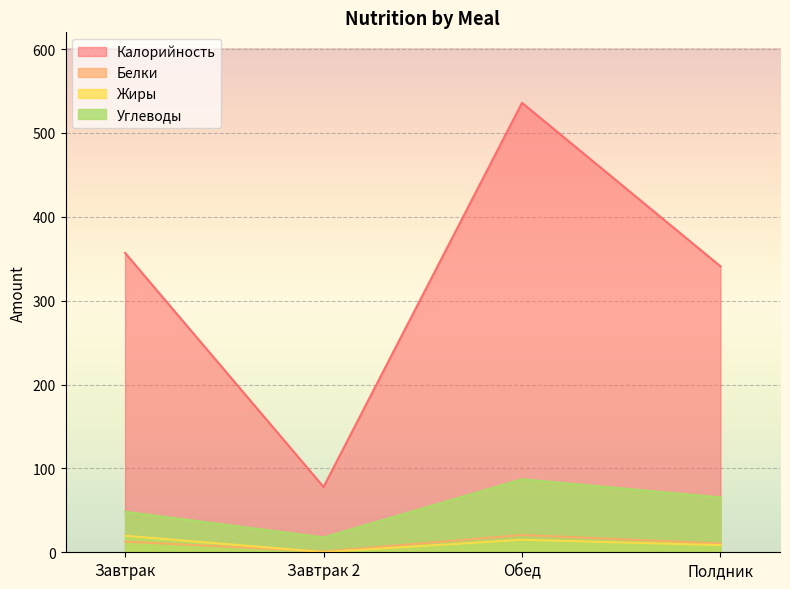

Count the number of categories in the chart.

4